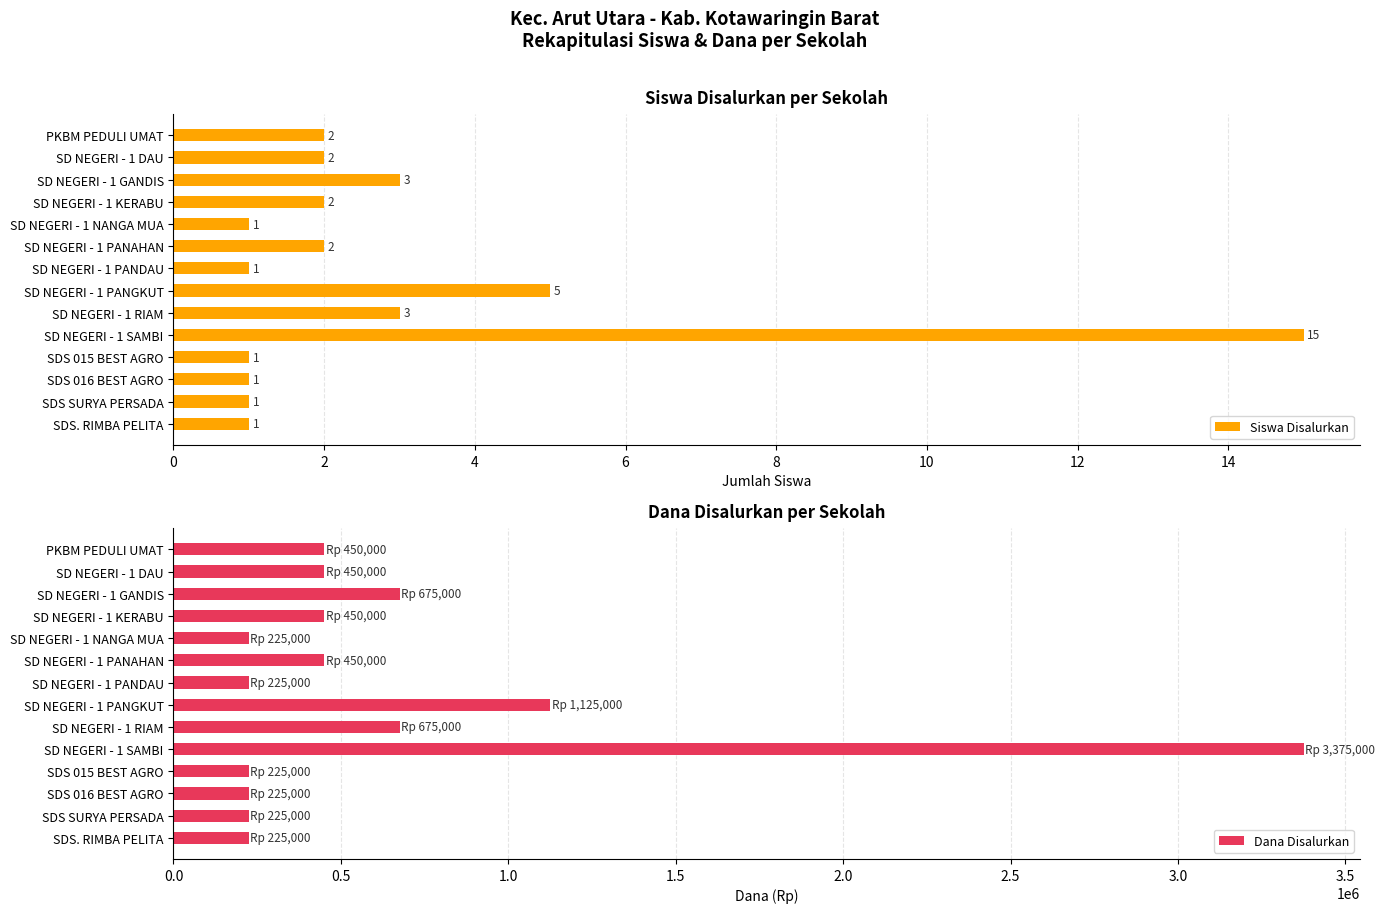

Which series has the largest total across all categories?

Dana Disalurkan